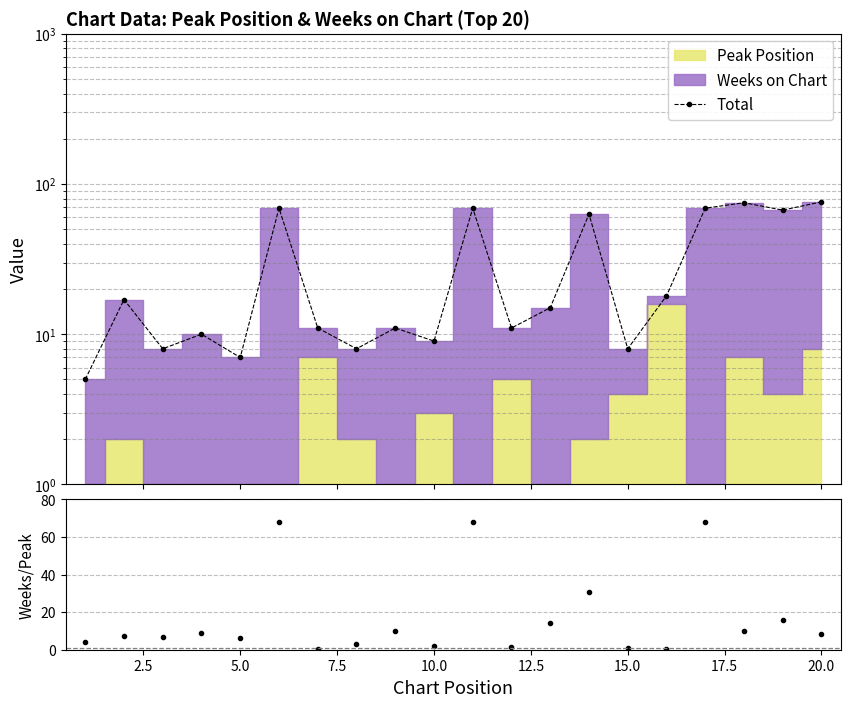

How many lines are shown in the chart?

1